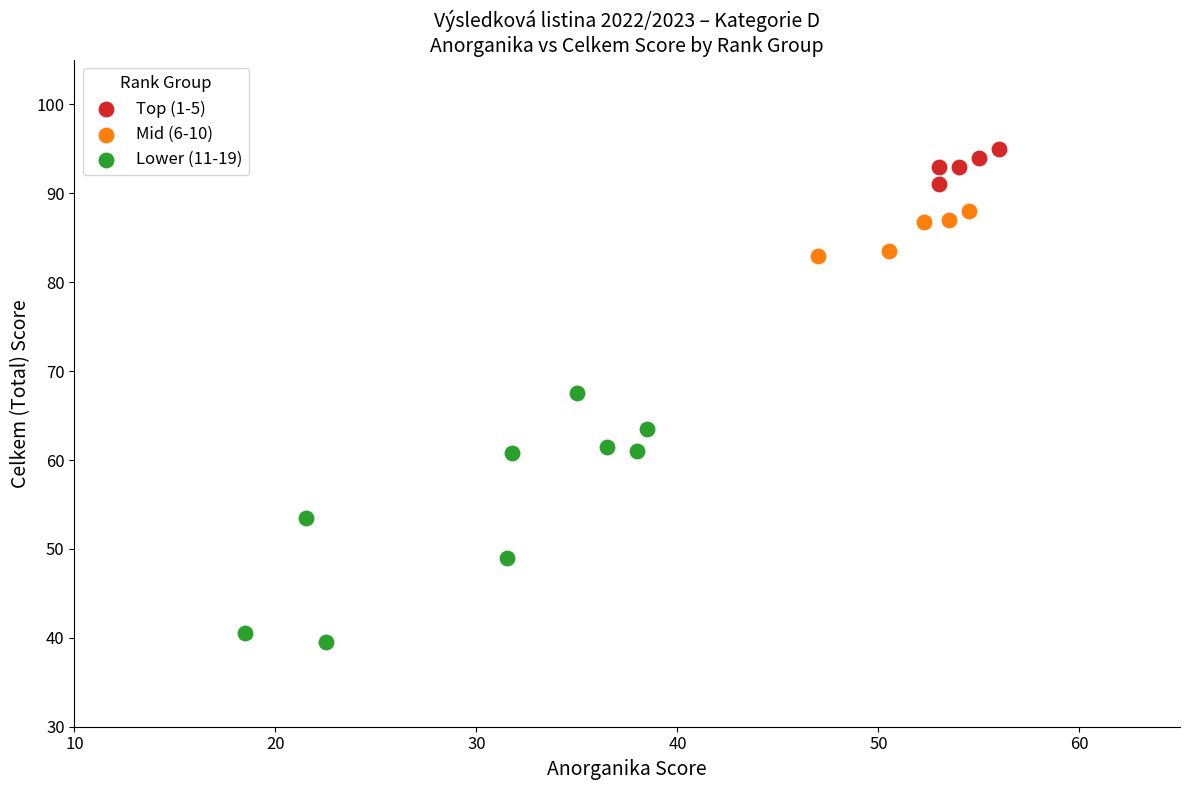

Which series has the widest spread of Y values?

Lower (11-19)